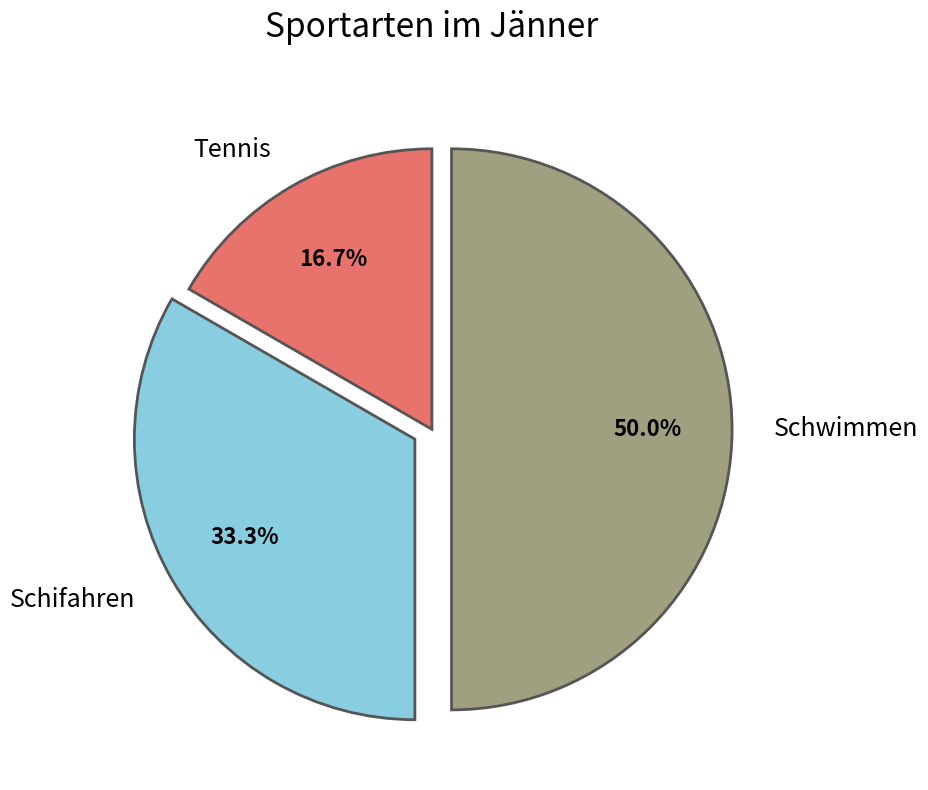

To the nearest percent, what portion does Schifahren represent?

33%